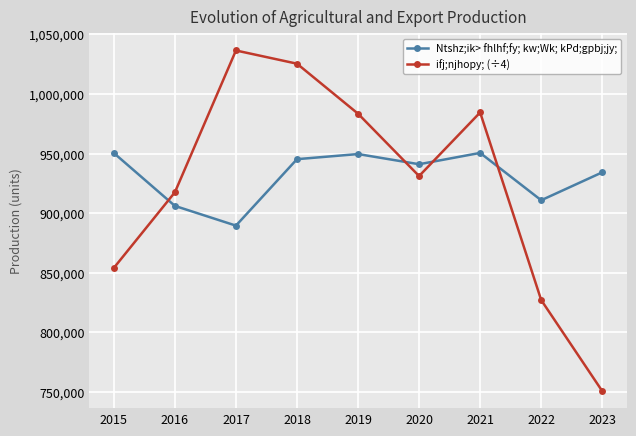

Is this an area chart (filled region under the line)?

No